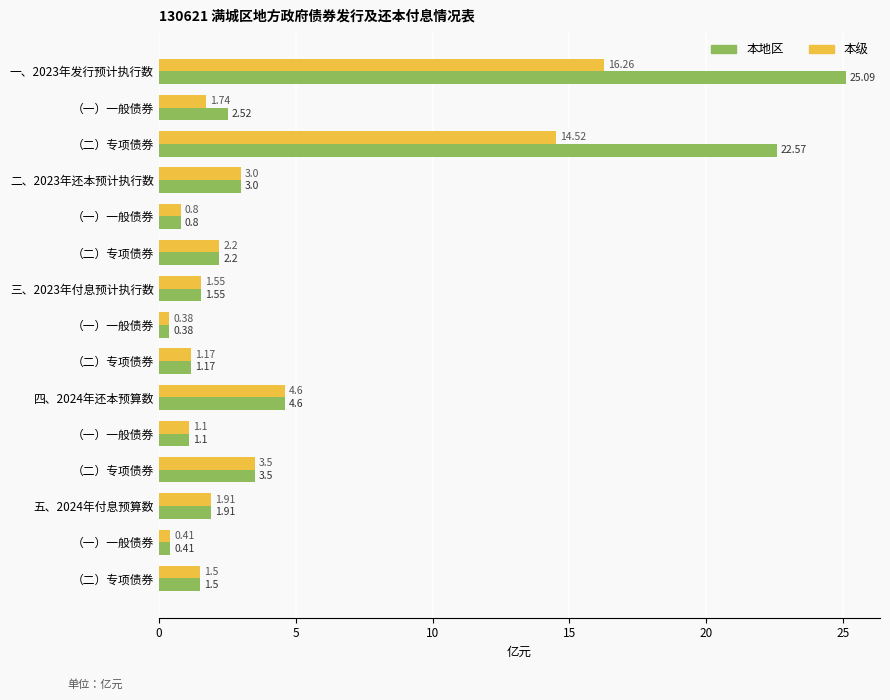

What is the difference between the maximum and second lowest values in the 本地区 series?

24.7